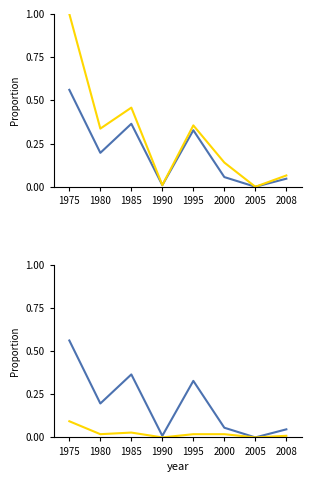

How many values in Total Ausländerbereich are above zero?

7